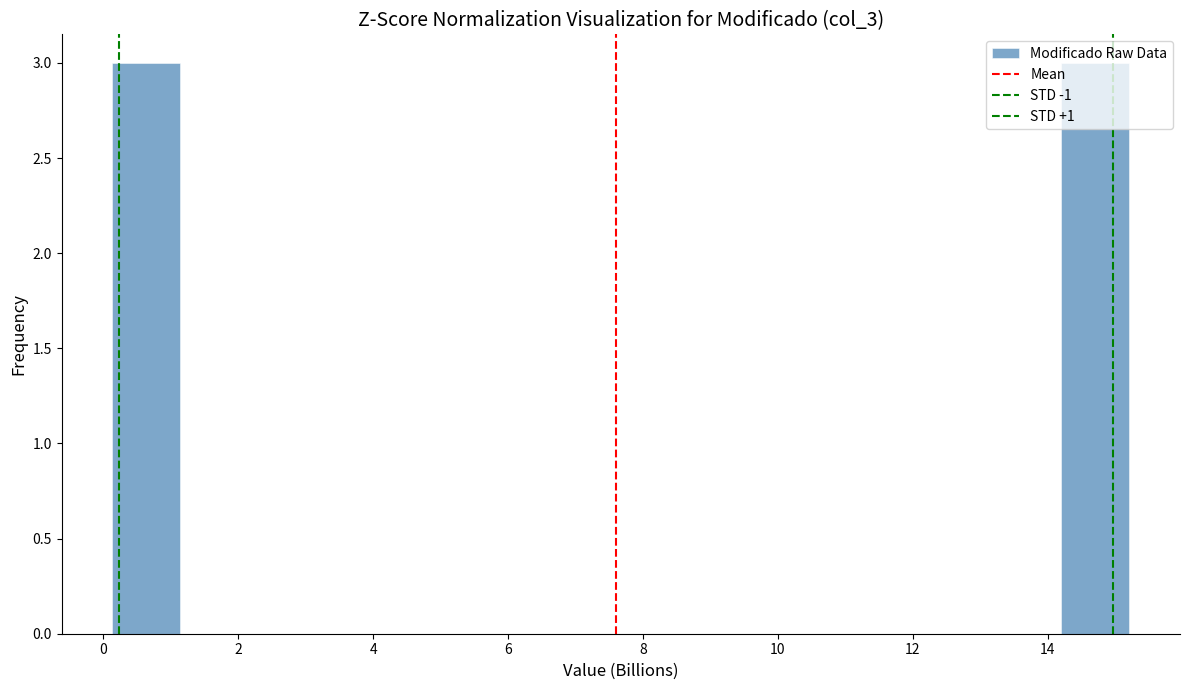

How tall is the bar that spans 0.2 to 1.2 on the x-axis? Neither the bar edges nor the heights are printed on the chart, so give them approximately, as read against the axes.

3